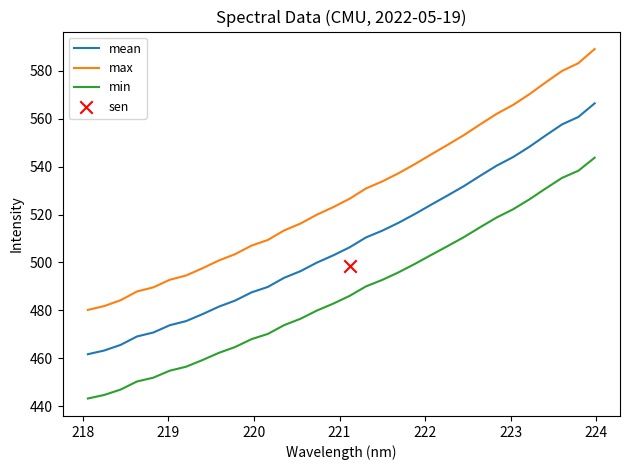

True or false: min and max intersect in this chart.

False